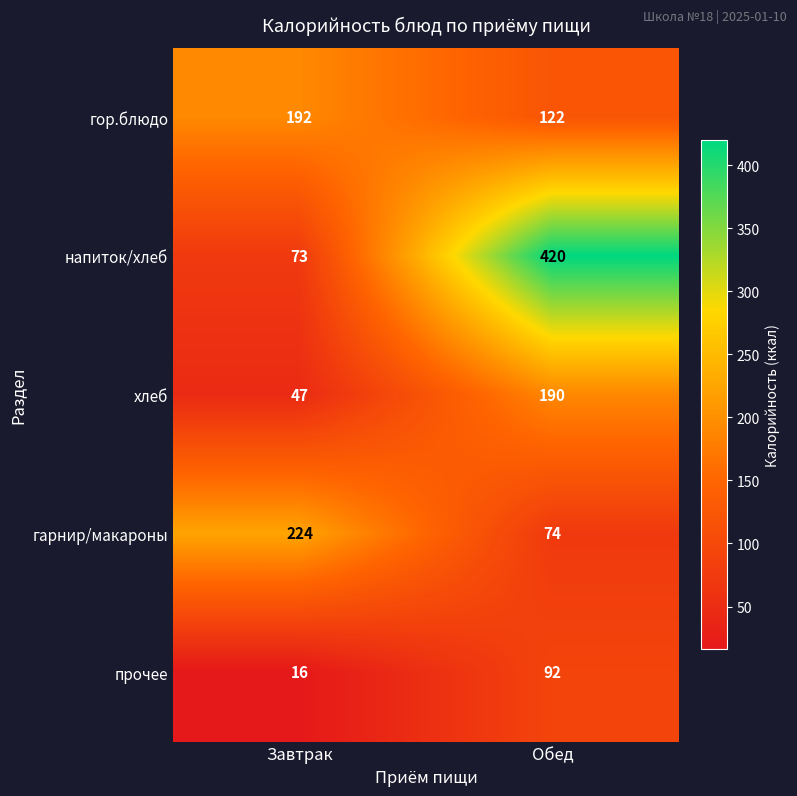

What is the difference between the напиток/хлеб values at Обед and Завтрак?

347